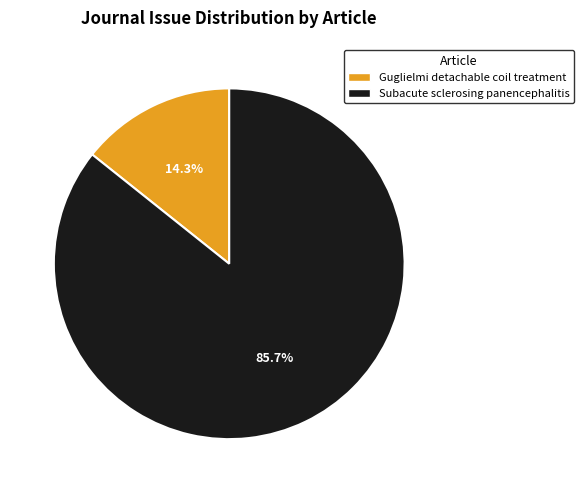

What percentage is the Guglielmi detachable coil treatment slice, to the nearest percent?

14%